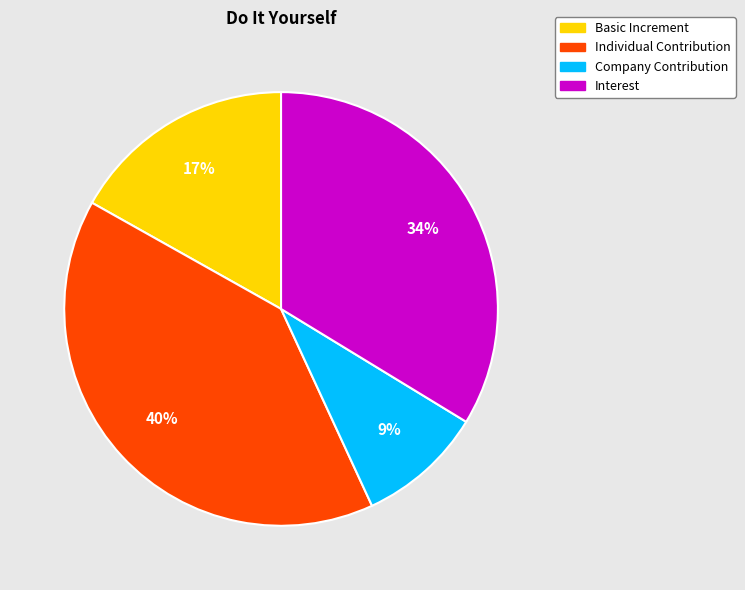

Is it true that Interest is 34% of the pie?

True